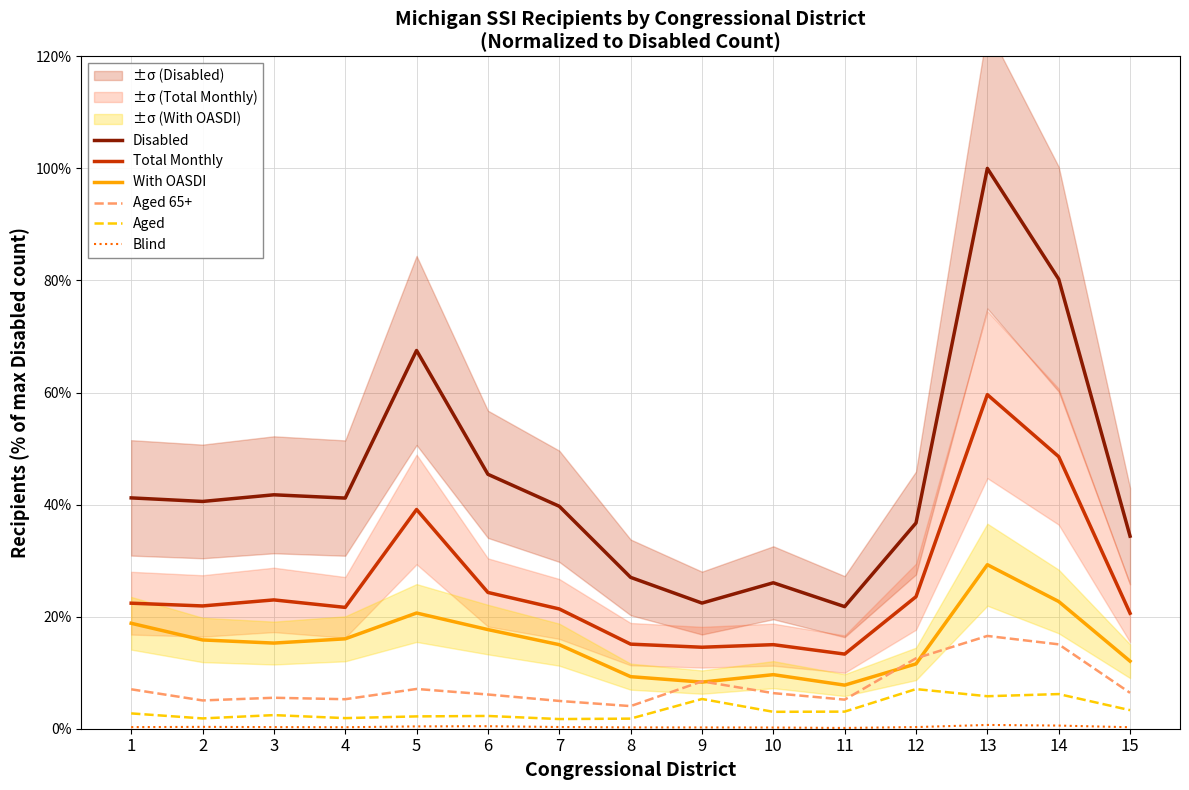

At how many categories does at least one series exceed 74?

2